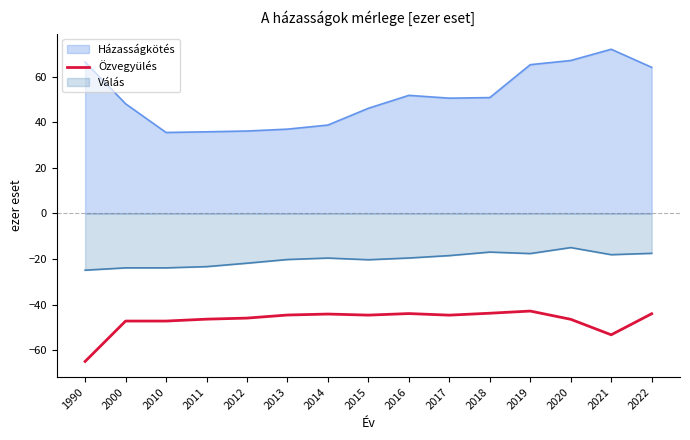

How many lines are shown in the chart?

3